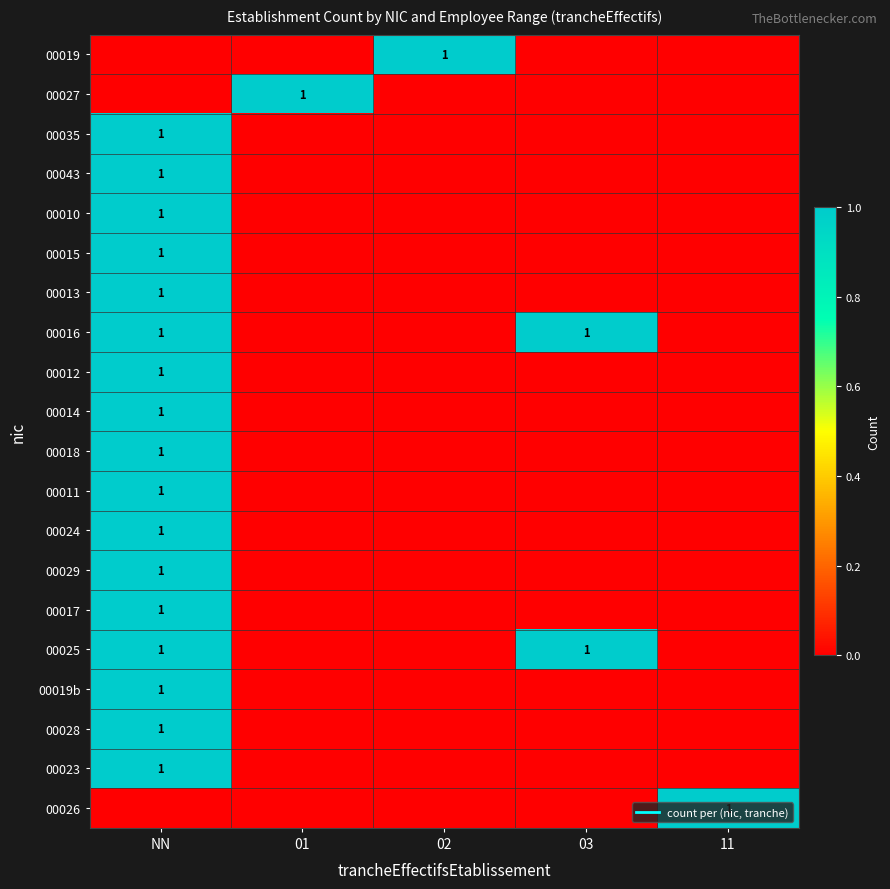

What is the total value across all series at NN?

17